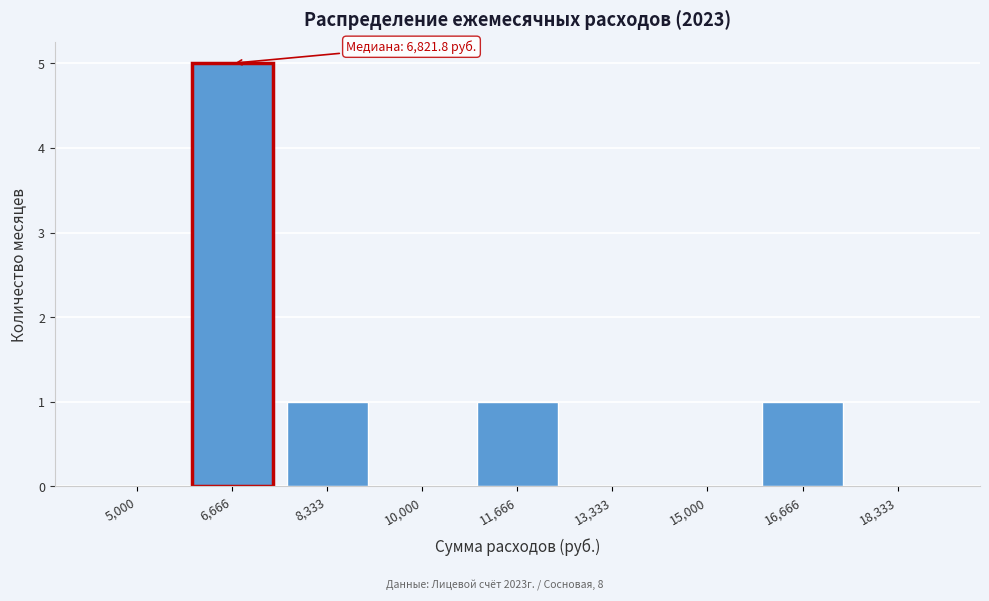

Reading left to right, list all the values displayed in this chart.

5,000=0	6,666=5	8,333=1	10,000=0	11,666=1	13,333=0	15,000=0	16,666=1	18,333=0